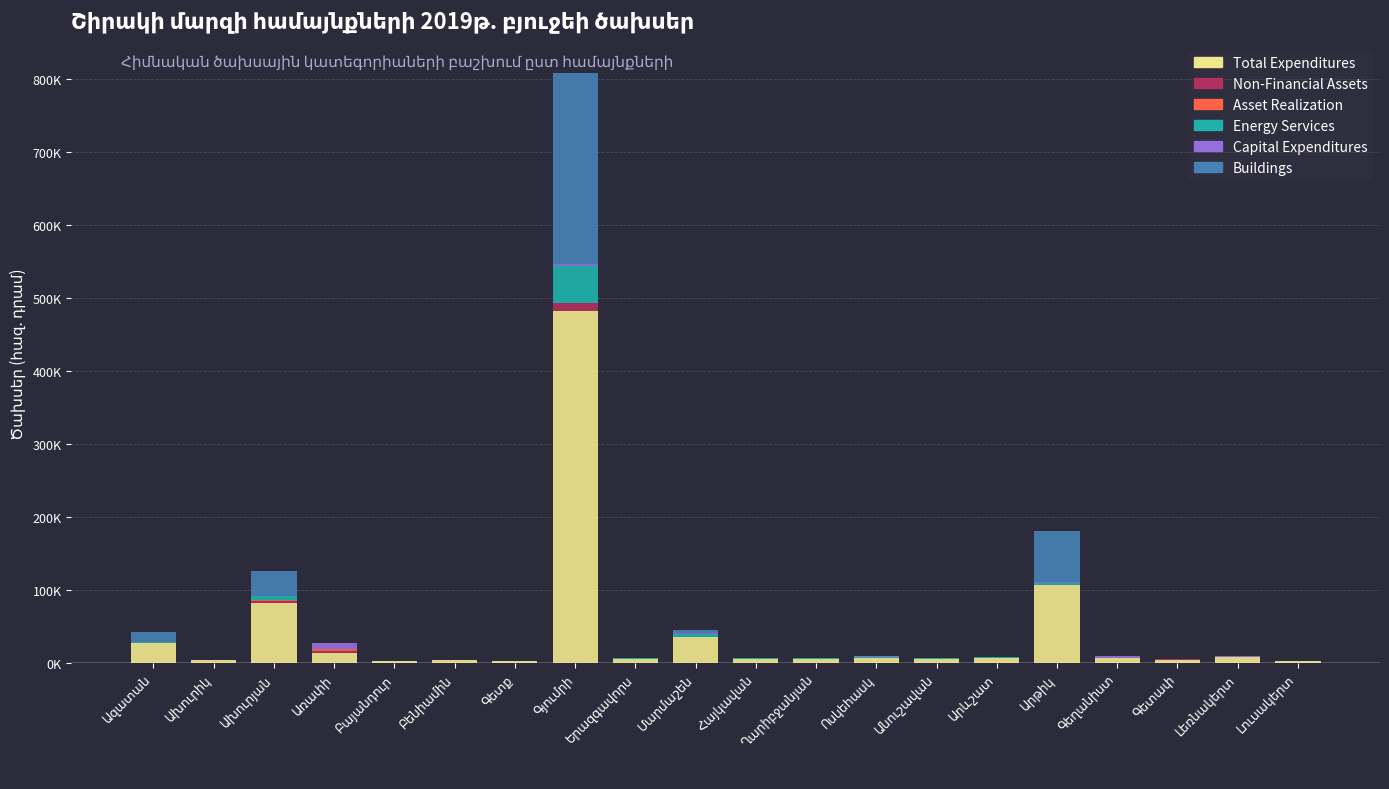

Does the chart contain stacked bars?

Yes